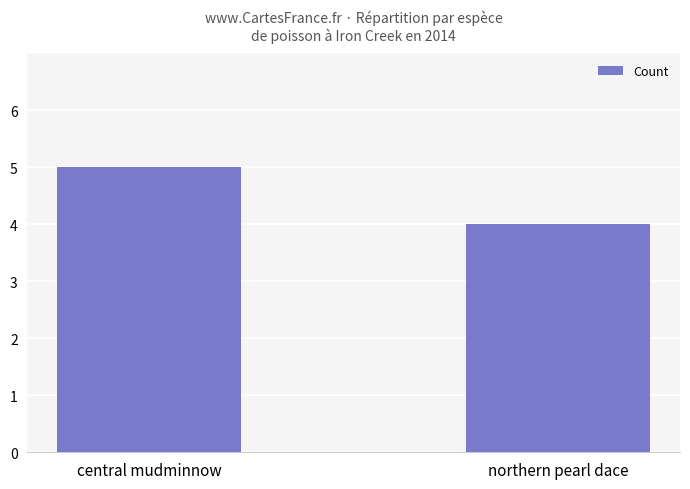

Reading right to left, what are all the values shown in this chart?

4	5